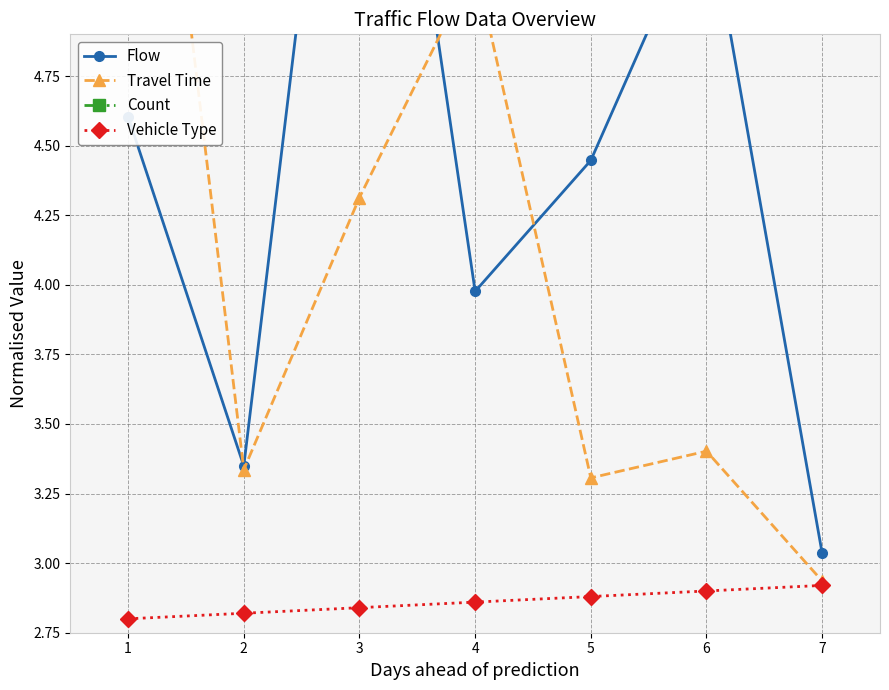

The value of Flow at 6 is 2.5. True or false?

False